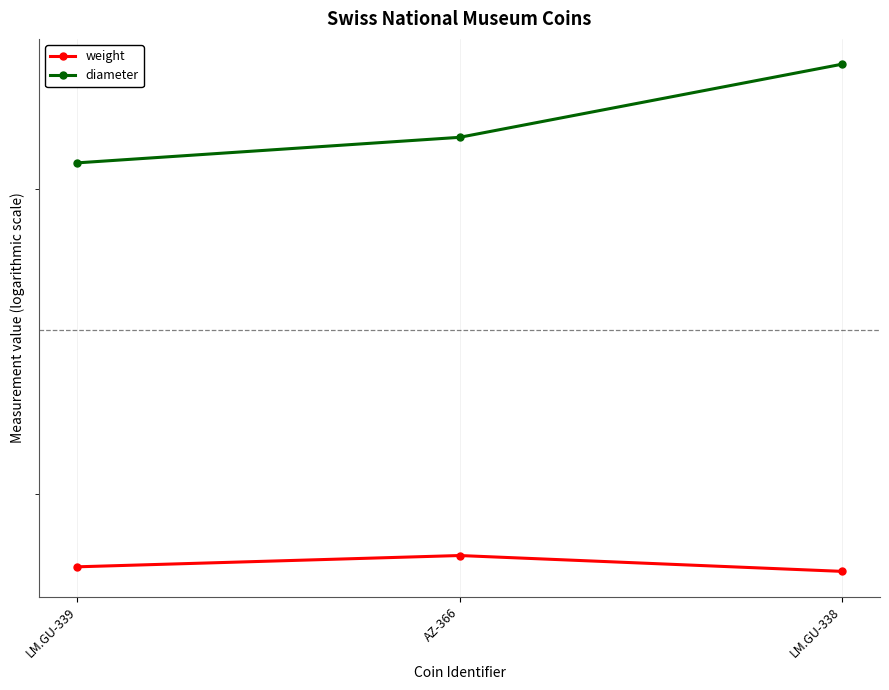

What is the average value of the weight series?

28.1